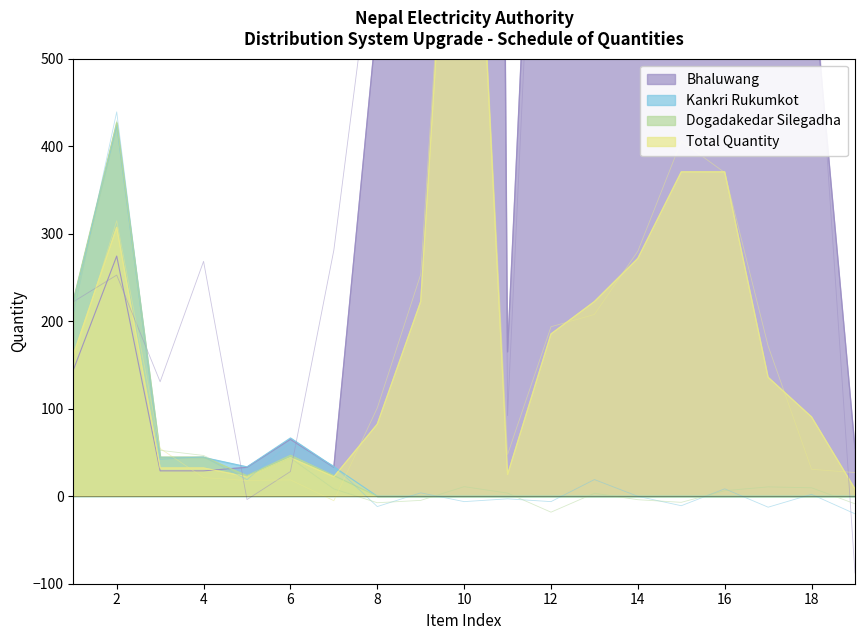

What is the greatest value displayed?

6808.0